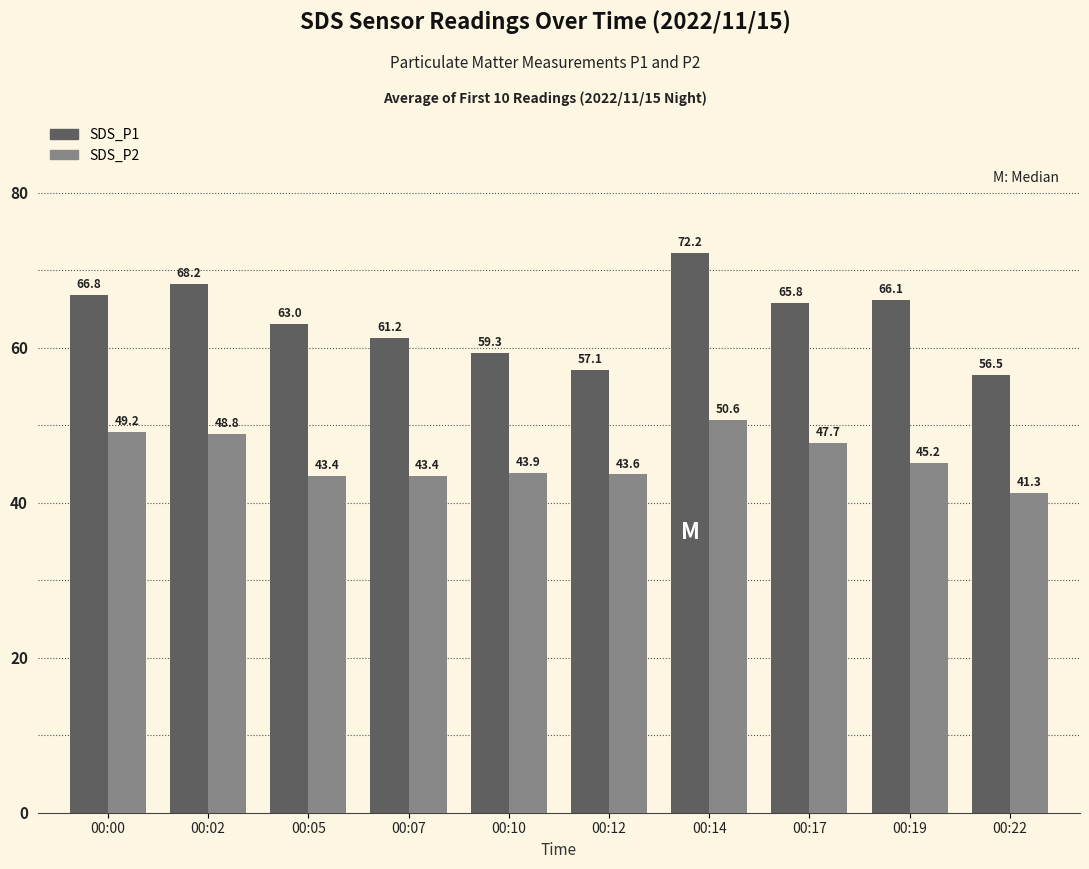

What is the total value across all series at 00:00?

116.0